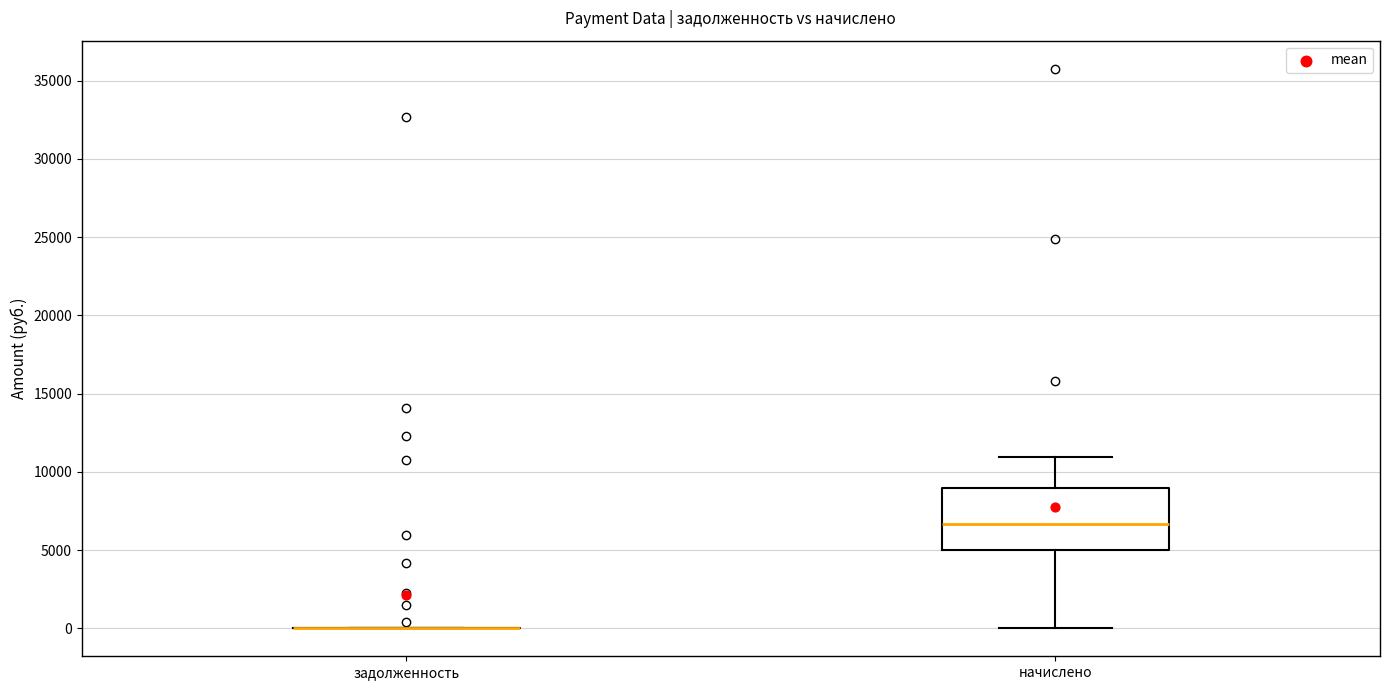

Reading left to right, transcribe this box plot: for each box, give where its median line is, the range the box spans, and where its two whiskers end, as read against the y-axis. The values are not printed on the chart, so give them approximately, as read against the axis.

задолженность: box collapsed to a line at 0, whiskers 0 to 0
начислено: median 6500, box 5000 to 9000, whiskers 0 to 11000